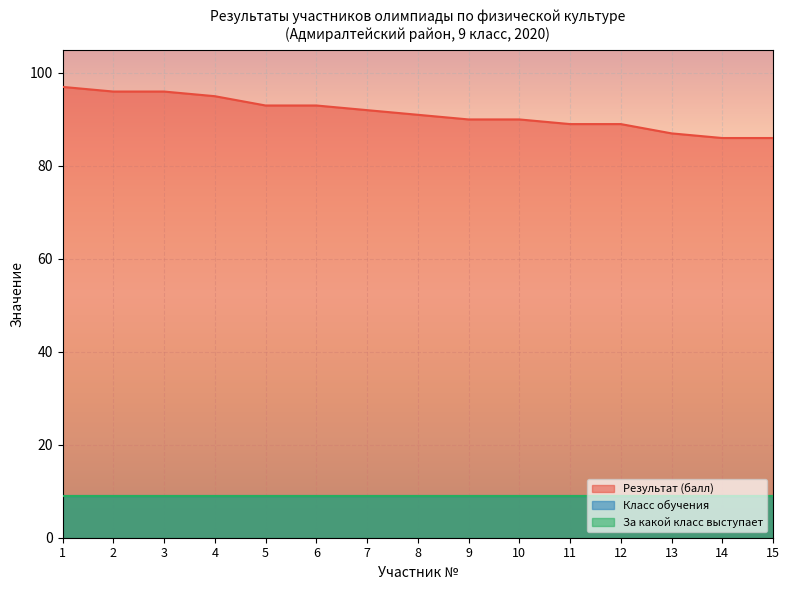

True or false: За какой класс выступает and Результат (балл) intersect in this chart.

False